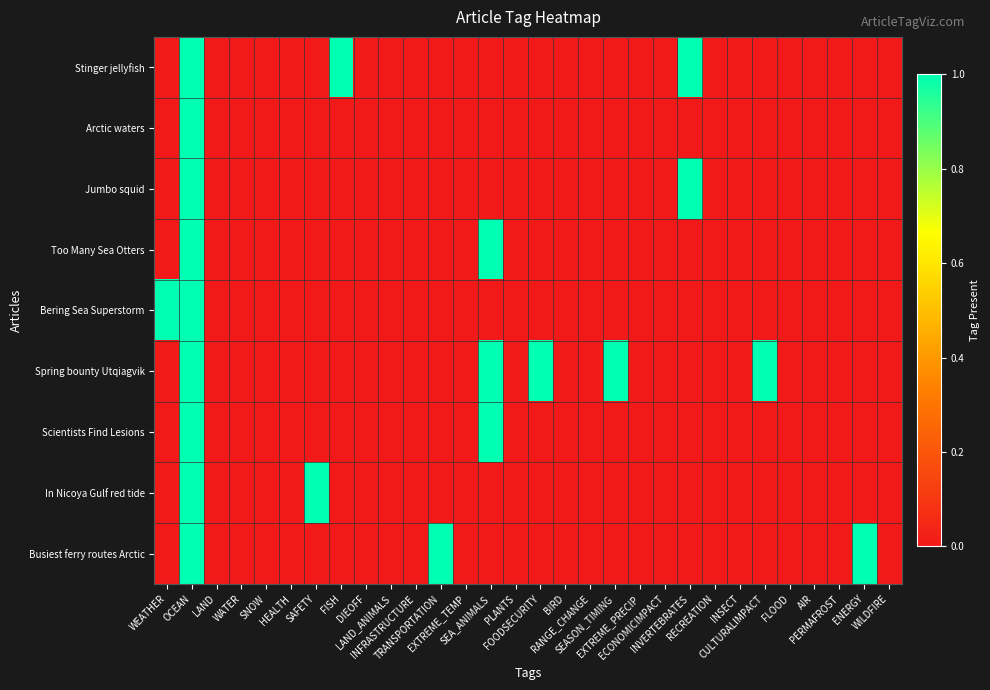

Reading left to right, extract all data points from this chart.

Stinger jellyfish: WEATHER=0	OCEAN=1	LAND=0	WATER=0	SNOW=0	HEALTH=0	SAFETY=0	FISH=1	DIEOFF=0	LAND_ANIMALS=0	INFRASTRUCTURE=0	TRANSPORTATION=0	EXTREME_TEMP=0	SEA_ANIMALS=0	PLANTS=0	FOODSECURITY=0	BIRD=0	RANGE_CHANGE=0	SEASON_TIMING=0	EXTREME_PRECIP=0	ECONOMICIMPACT=0	INVERTEBRATES=1	RECREATION=0	INSECT=0	CULTURALIMPACT=0	FLOOD=0	AIR=0	PERMAFROST=0	ENERGY=0	WILDFIRE=0
Arctic waters: WEATHER=0	OCEAN=1	LAND=0	WATER=0	SNOW=0	HEALTH=0	SAFETY=0	FISH=0	DIEOFF=0	LAND_ANIMALS=0	INFRASTRUCTURE=0	TRANSPORTATION=0	EXTREME_TEMP=0	SEA_ANIMALS=0	PLANTS=0	FOODSECURITY=0	BIRD=0	RANGE_CHANGE=0	SEASON_TIMING=0	EXTREME_PRECIP=0	ECONOMICIMPACT=0	INVERTEBRATES=0	RECREATION=0	INSECT=0	CULTURALIMPACT=0	FLOOD=0	AIR=0	PERMAFROST=0	ENERGY=0	WILDFIRE=0
Jumbo squid: WEATHER=0	OCEAN=1	LAND=0	WATER=0	SNOW=0	HEALTH=0	SAFETY=0	FISH=0	DIEOFF=0	LAND_ANIMALS=0	INFRASTRUCTURE=0	TRANSPORTATION=0	EXTREME_TEMP=0	SEA_ANIMALS=0	PLANTS=0	FOODSECURITY=0	BIRD=0	RANGE_CHANGE=0	SEASON_TIMING=0	EXTREME_PRECIP=0	ECONOMICIMPACT=0	INVERTEBRATES=1	RECREATION=0	INSECT=0	CULTURALIMPACT=0	FLOOD=0	AIR=0	PERMAFROST=0	ENERGY=0	WILDFIRE=0
Too Many Sea Otters: WEATHER=0	OCEAN=1	LAND=0	WATER=0	SNOW=0	HEALTH=0	SAFETY=0	FISH=0	DIEOFF=0	LAND_ANIMALS=0	INFRASTRUCTURE=0	TRANSPORTATION=0	EXTREME_TEMP=0	SEA_ANIMALS=1	PLANTS=0	FOODSECURITY=0	BIRD=0	RANGE_CHANGE=0	SEASON_TIMING=0	EXTREME_PRECIP=0	ECONOMICIMPACT=0	INVERTEBRATES=0	RECREATION=0	INSECT=0	CULTURALIMPACT=0	FLOOD=0	AIR=0	PERMAFROST=0	ENERGY=0	WILDFIRE=0
Bering Sea Superstorm: WEATHER=1	OCEAN=1	LAND=0	WATER=0	SNOW=0	HEALTH=0	SAFETY=0	FISH=0	DIEOFF=0	LAND_ANIMALS=0	INFRASTRUCTURE=0	TRANSPORTATION=0	EXTREME_TEMP=0	SEA_ANIMALS=0	PLANTS=0	FOODSECURITY=0	BIRD=0	RANGE_CHANGE=0	SEASON_TIMING=0	EXTREME_PRECIP=0	ECONOMICIMPACT=0	INVERTEBRATES=0	RECREATION=0	INSECT=0	CULTURALIMPACT=0	FLOOD=0	AIR=0	PERMAFROST=0	ENERGY=0	WILDFIRE=0
Spring bounty Utqiagvik: WEATHER=0	OCEAN=1	LAND=0	WATER=0	SNOW=0	HEALTH=0	SAFETY=0	FISH=0	DIEOFF=0	LAND_ANIMALS=0	INFRASTRUCTURE=0	TRANSPORTATION=0	EXTREME_TEMP=0	SEA_ANIMALS=1	PLANTS=0	FOODSECURITY=1	BIRD=0	RANGE_CHANGE=0	SEASON_TIMING=1	EXTREME_PRECIP=0	ECONOMICIMPACT=0	INVERTEBRATES=0	RECREATION=0	INSECT=0	CULTURALIMPACT=1	FLOOD=0	AIR=0	PERMAFROST=0	ENERGY=0	WILDFIRE=0
Scientists Find Lesions: WEATHER=0	OCEAN=1	LAND=0	WATER=0	SNOW=0	HEALTH=0	SAFETY=0	FISH=0	DIEOFF=0	LAND_ANIMALS=0	INFRASTRUCTURE=0	TRANSPORTATION=0	EXTREME_TEMP=0	SEA_ANIMALS=1	PLANTS=0	FOODSECURITY=0	BIRD=0	RANGE_CHANGE=0	SEASON_TIMING=0	EXTREME_PRECIP=0	ECONOMICIMPACT=0	INVERTEBRATES=0	RECREATION=0	INSECT=0	CULTURALIMPACT=0	FLOOD=0	AIR=0	PERMAFROST=0	ENERGY=0	WILDFIRE=0
In Nicoya Gulf red tide: WEATHER=0	OCEAN=1	LAND=0	WATER=0	SNOW=0	HEALTH=0	SAFETY=1	FISH=0	DIEOFF=0	LAND_ANIMALS=0	INFRASTRUCTURE=0	TRANSPORTATION=0	EXTREME_TEMP=0	SEA_ANIMALS=0	PLANTS=0	FOODSECURITY=0	BIRD=0	RANGE_CHANGE=0	SEASON_TIMING=0	EXTREME_PRECIP=0	ECONOMICIMPACT=0	INVERTEBRATES=0	RECREATION=0	INSECT=0	CULTURALIMPACT=0	FLOOD=0	AIR=0	PERMAFROST=0	ENERGY=0	WILDFIRE=0
Busiest ferry routes Arctic: WEATHER=0	OCEAN=1	LAND=0	WATER=0	SNOW=0	HEALTH=0	SAFETY=0	FISH=0	DIEOFF=0	LAND_ANIMALS=0	INFRASTRUCTURE=0	TRANSPORTATION=1	EXTREME_TEMP=0	SEA_ANIMALS=0	PLANTS=0	FOODSECURITY=0	BIRD=0	RANGE_CHANGE=0	SEASON_TIMING=0	EXTREME_PRECIP=0	ECONOMICIMPACT=0	INVERTEBRATES=0	RECREATION=0	INSECT=0	CULTURALIMPACT=0	FLOOD=0	AIR=0	PERMAFROST=0	ENERGY=1	WILDFIRE=0